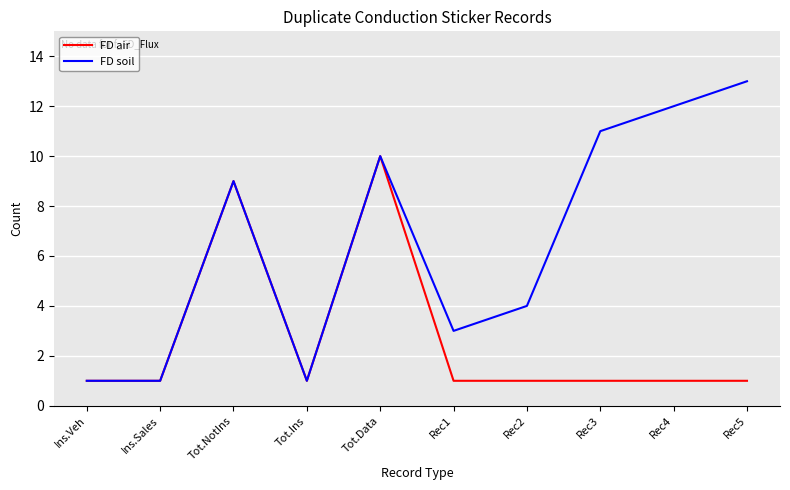

The FD soil series shows 1 at Ins.Veh. True or false?

True